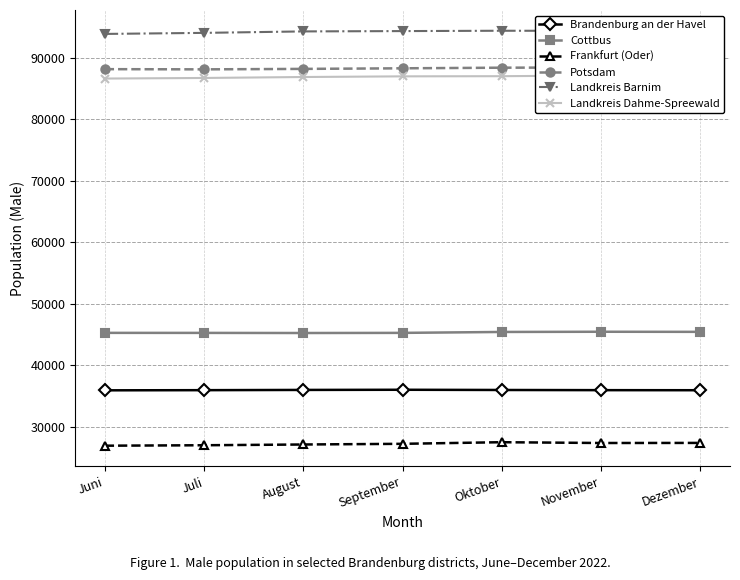

At which label does Landkreis Barnim first exceed 94294?

September